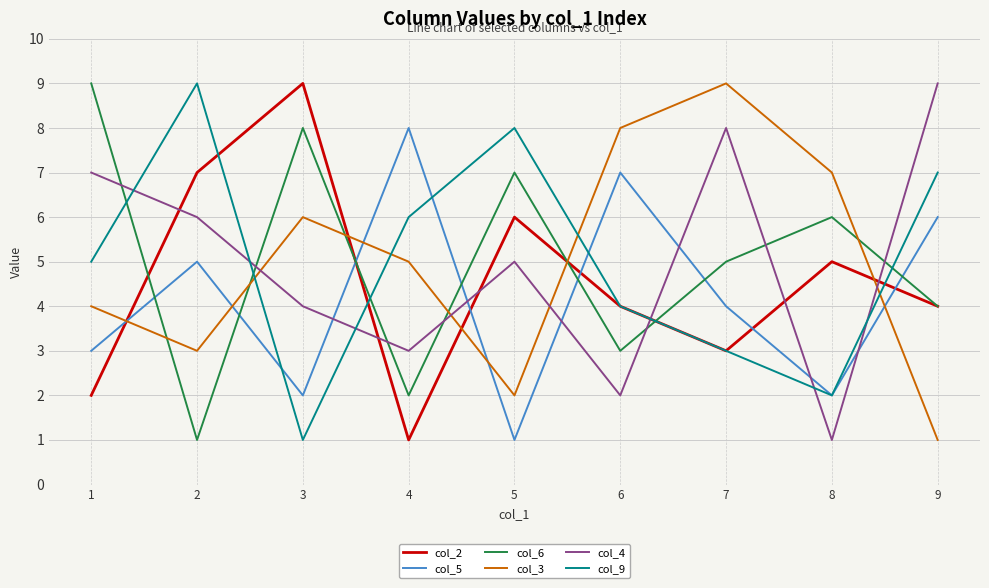

Which category has the lowest value in the col_6 series?

2